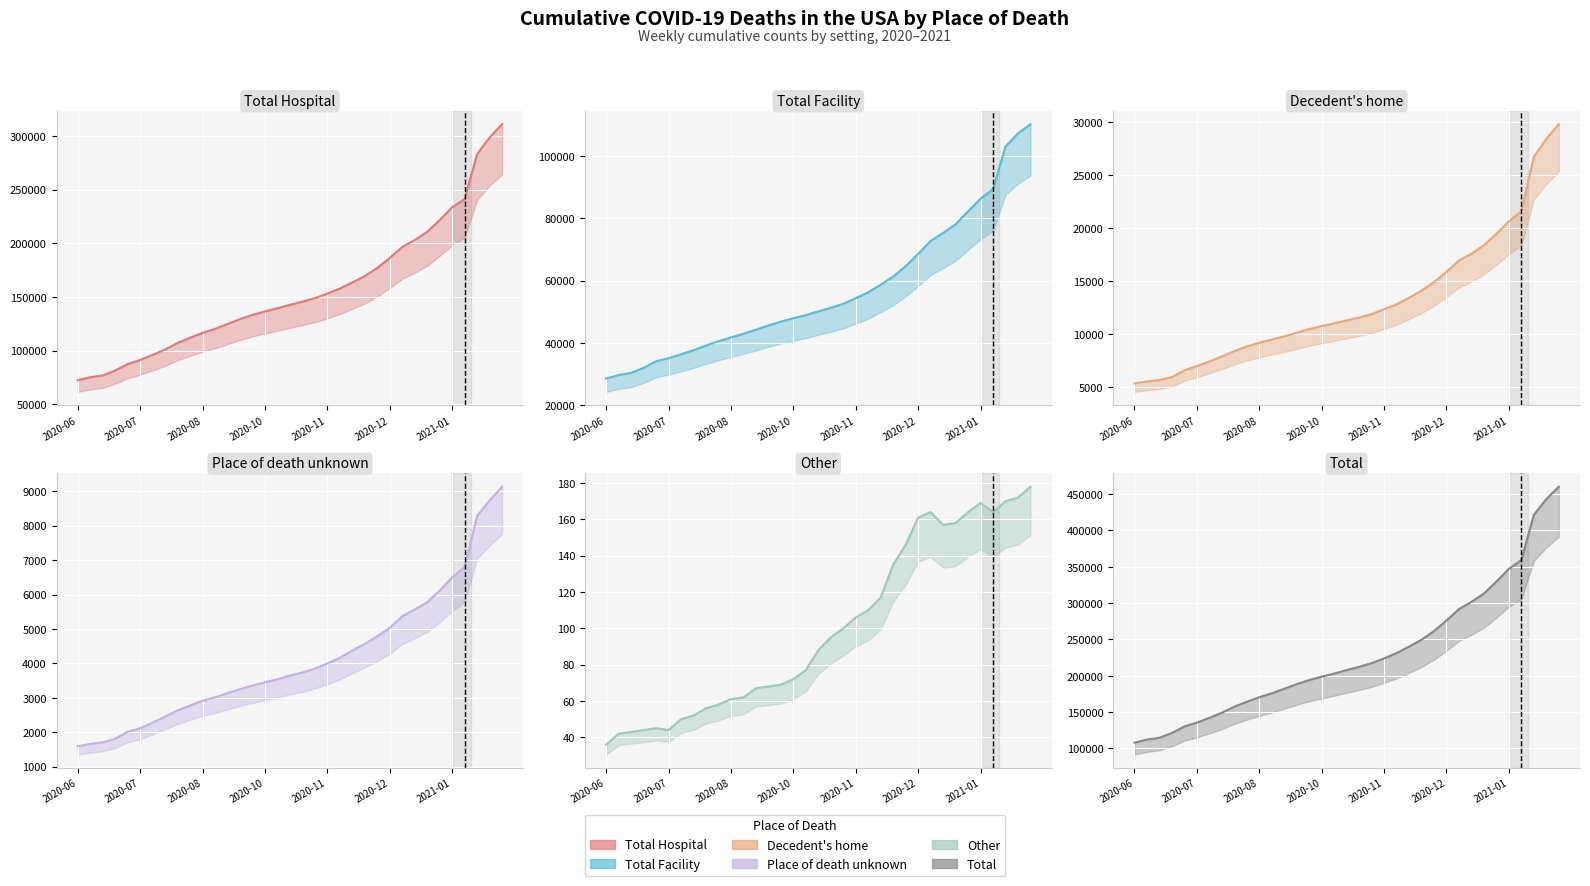

What is the approximate value of Decedent's home at 2020-11, to the nearest 50?

12350